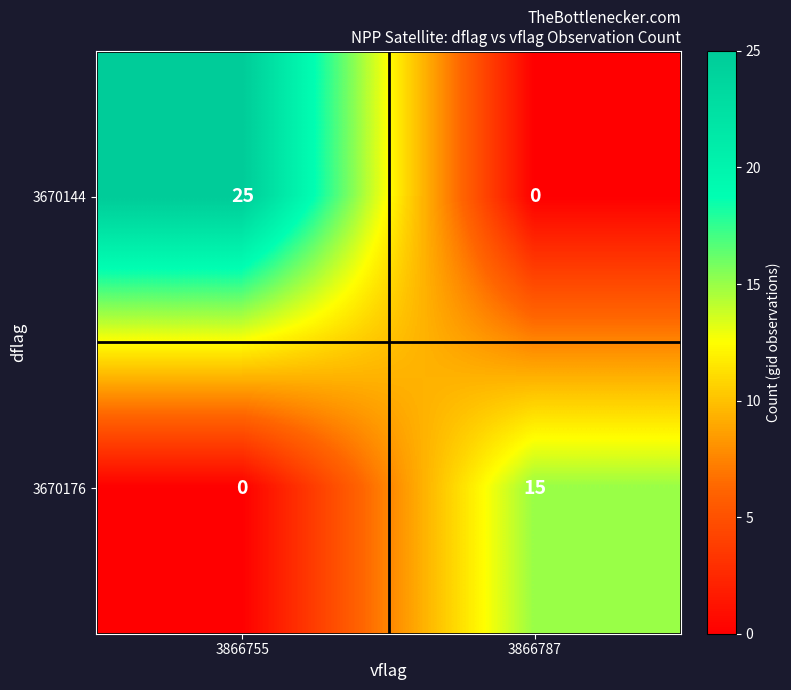

Reading left to right, what are all the values shown in this chart?

3670144: 25	0
3670176: 0	15